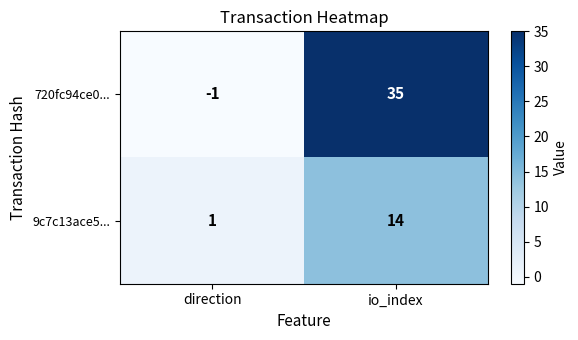

List the labels in order of 720fc94ce0... value, largest first.

io_index, direction